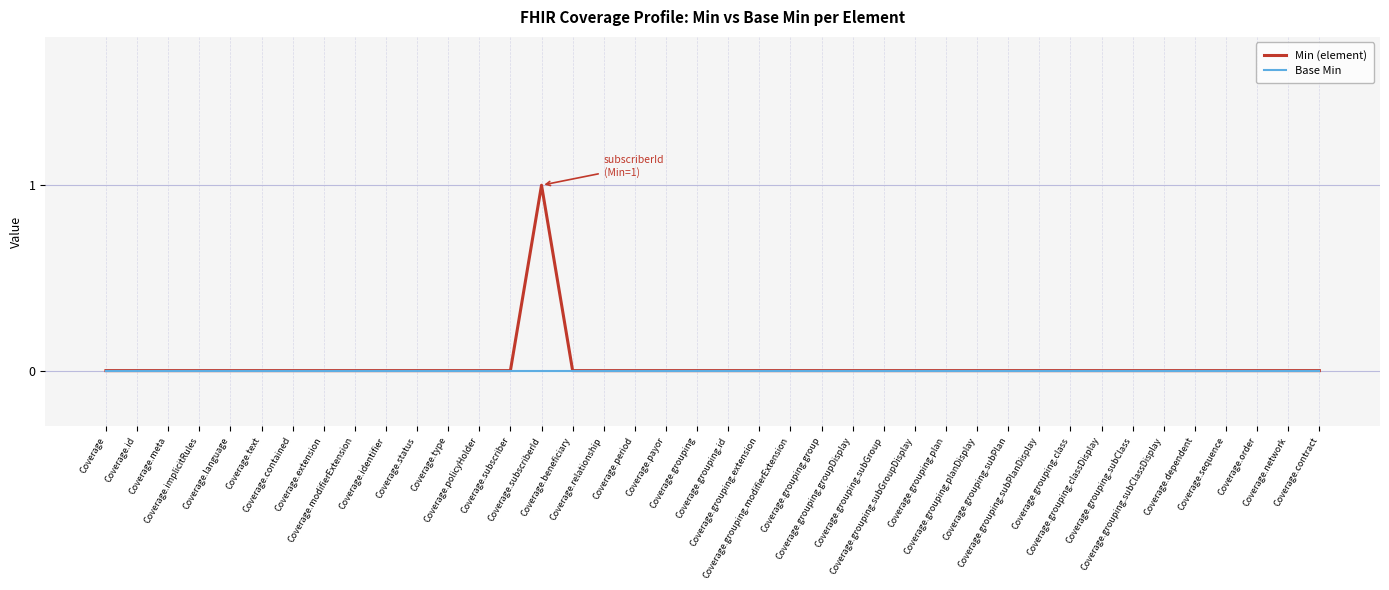

How many categories are shown in the chart?

40